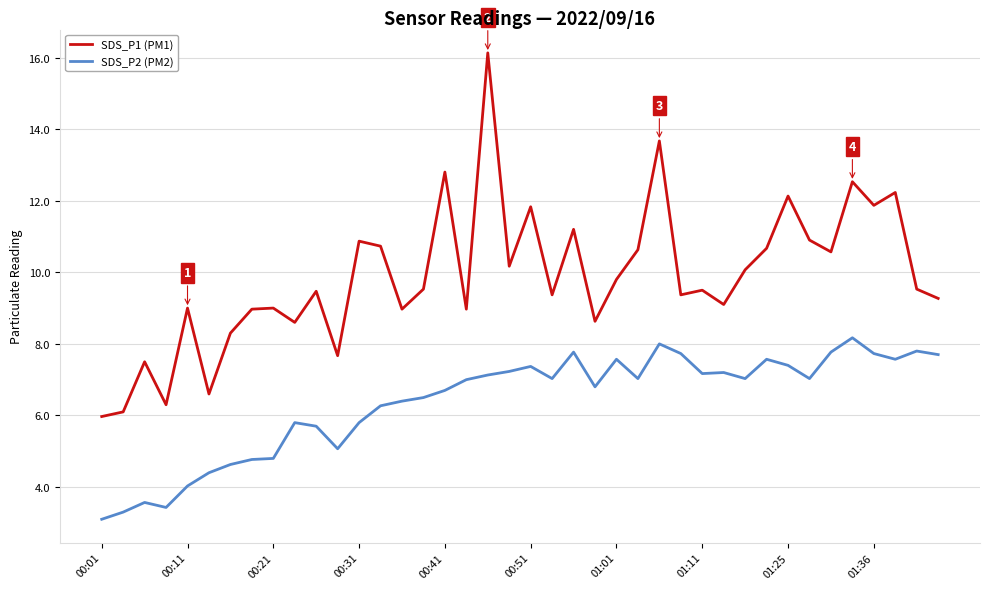

True or false: SDS_P1 (PM1) and SDS_P2 (PM2) intersect in this chart.

False